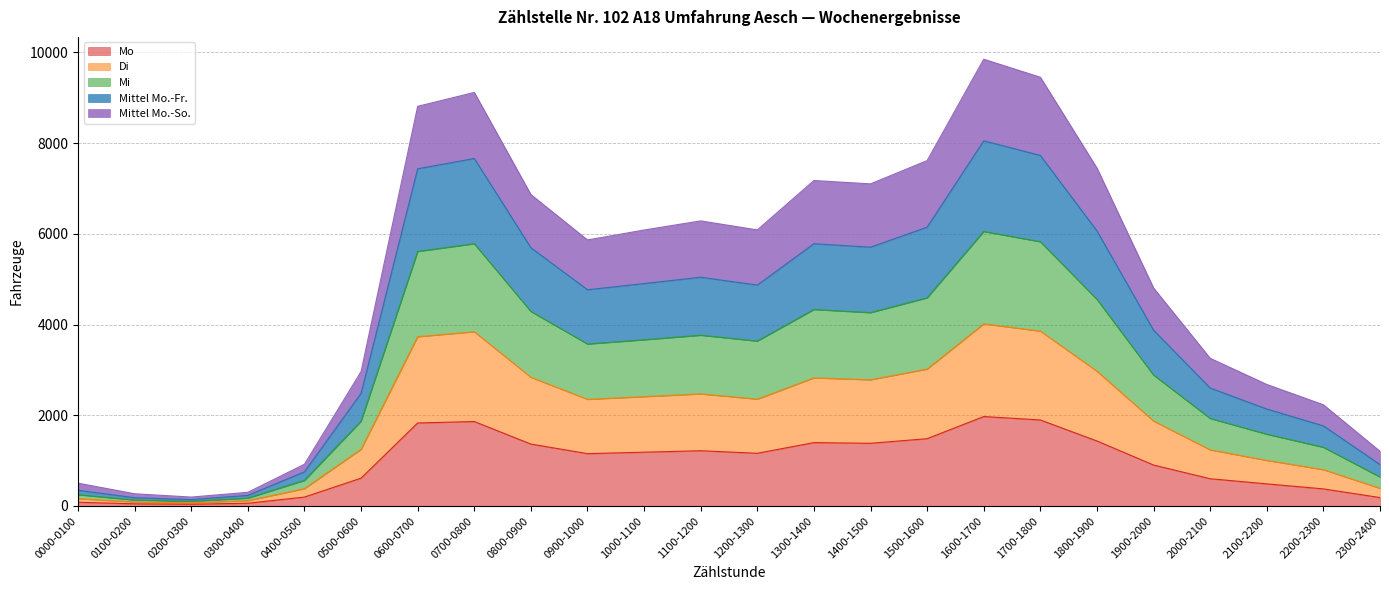

True or false: Mo and Mittel Mo.-Fr. cross at least once.

False